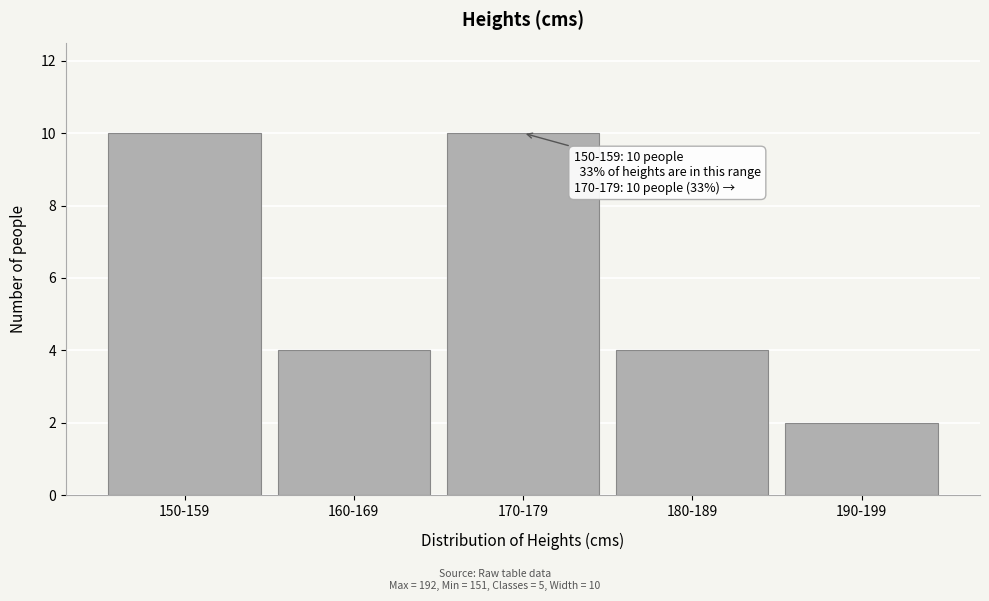

Reading left to right, transcribe all the data shown in this chart.

10	4	10	4	2